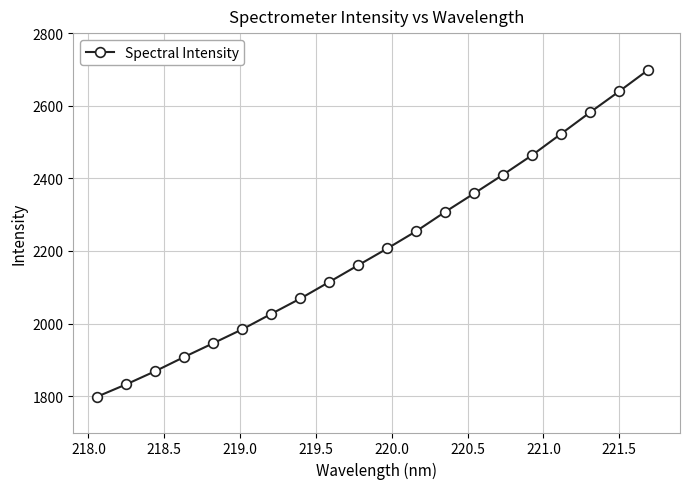

True or false: the data has more than 0 interior local peaks.

False